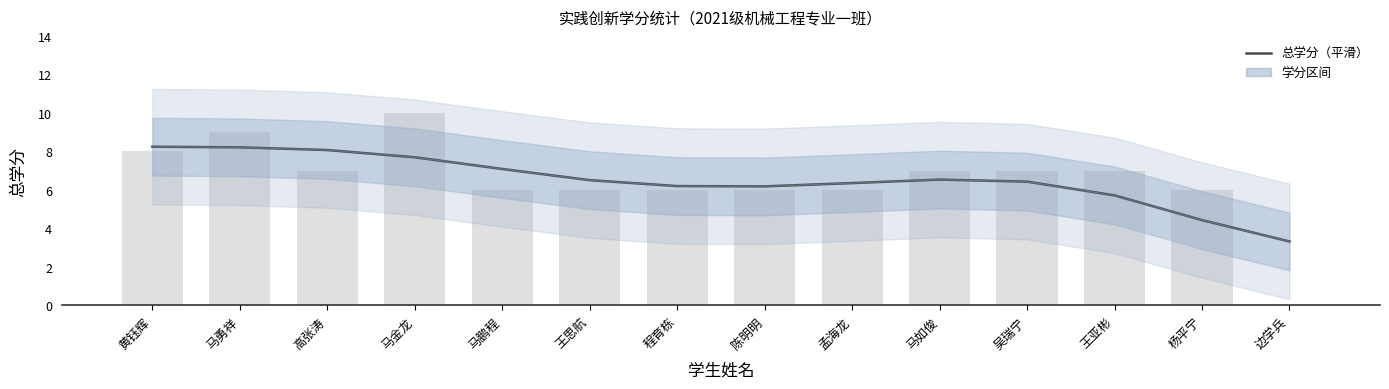

List the labels in order of value, largest first.

黄钰辉, 马勇祥, 高张涛, 马金龙, 马鹏程, 马如俊, 王思航, 吴瑞宁, 孟海龙, 程育栋, 陈明明, 王亚彬, 杨平宁, 边学兵